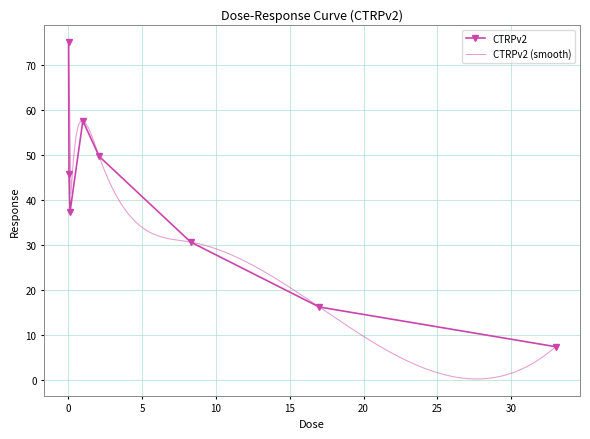

At which category does the chart reach its minimum across all series?

33.0